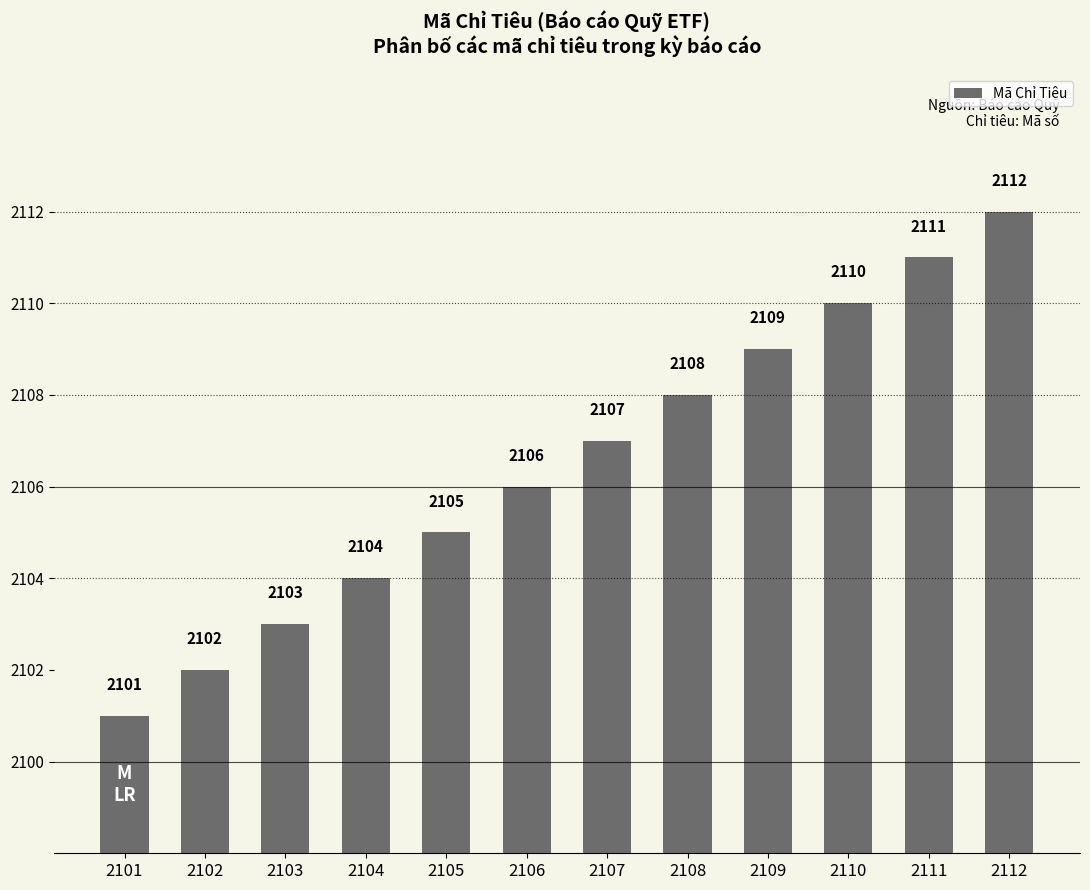

True or false: the data shows 2107 at 2107.

True